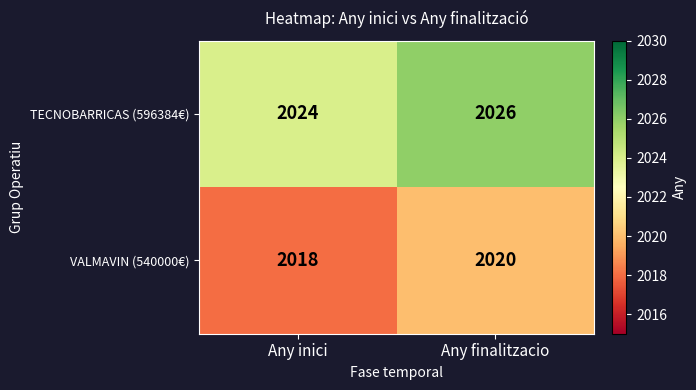

Rank the series by their average value, from highest to lowest.

TECNOBARRICAS (596384€), VALMAVIN (540000€)